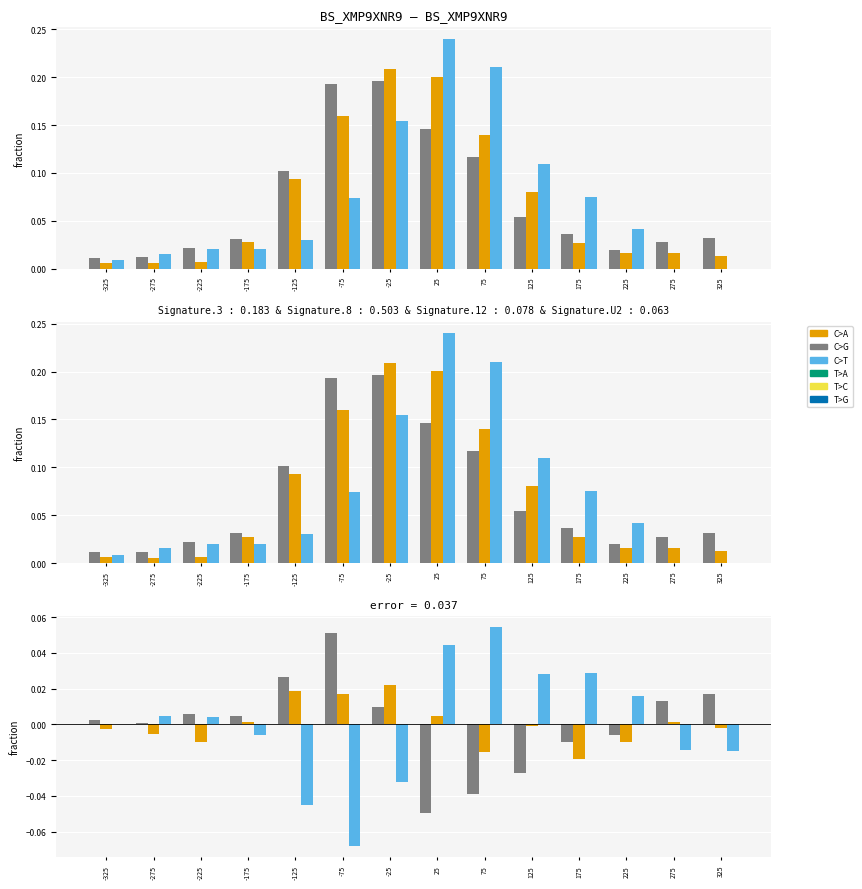

The value of C>A at 275 is 0.0. True or false?

True